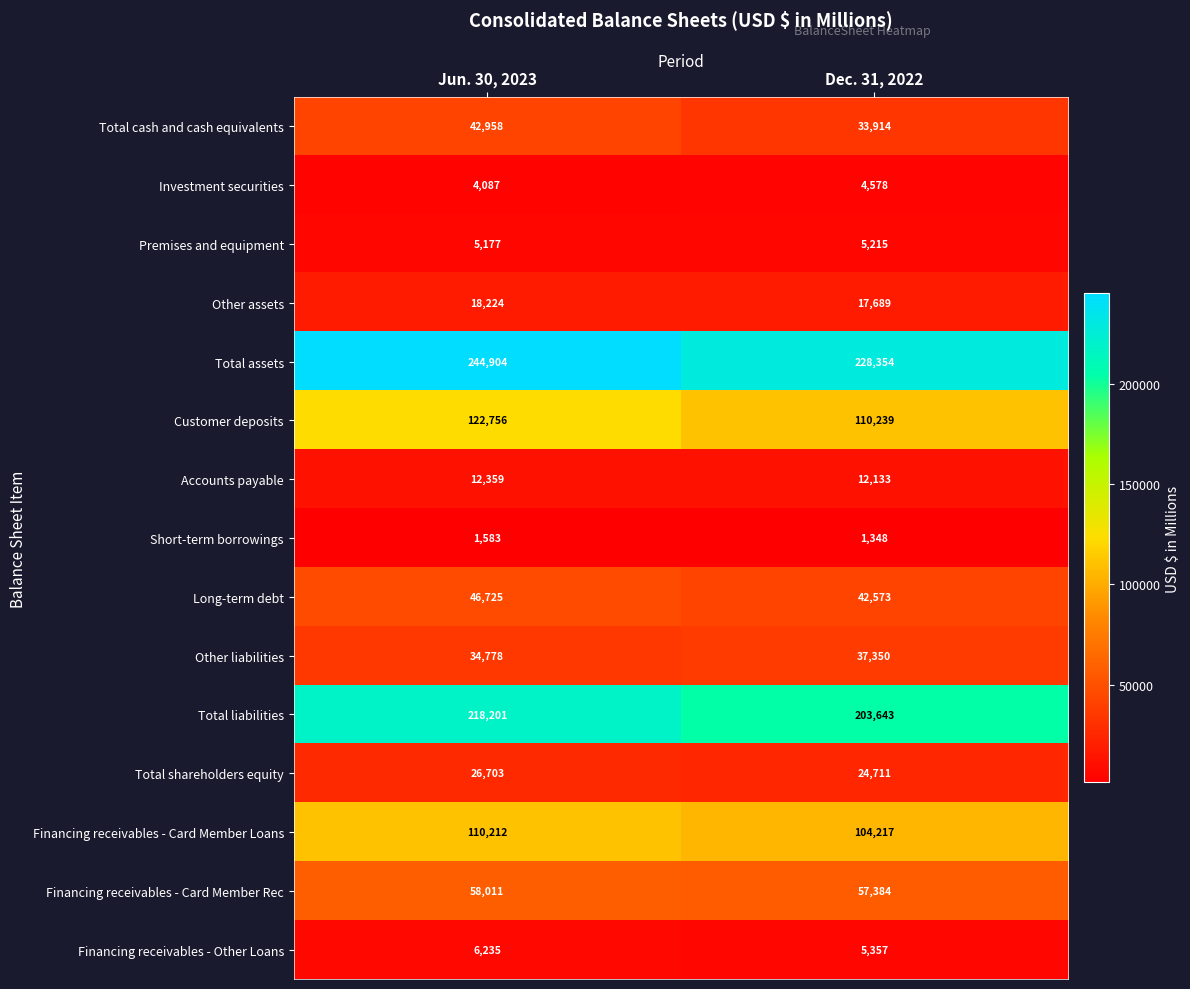

Rank the categories by Total liabilities value from lowest to highest.

Dec. 31, 2022, Jun. 30, 2023